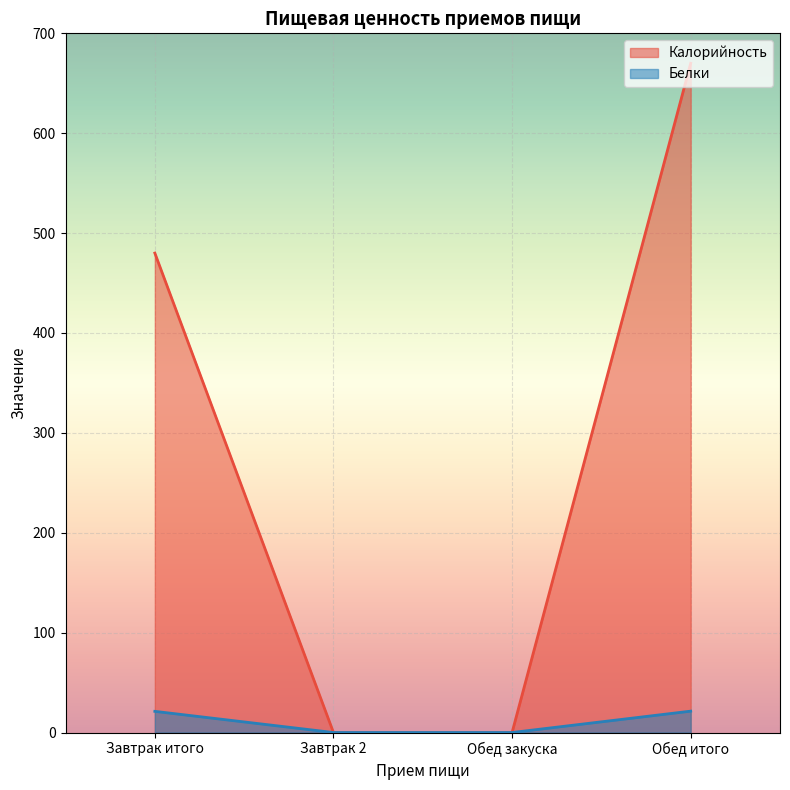

Which series has the widest spread of values?

Калорийность